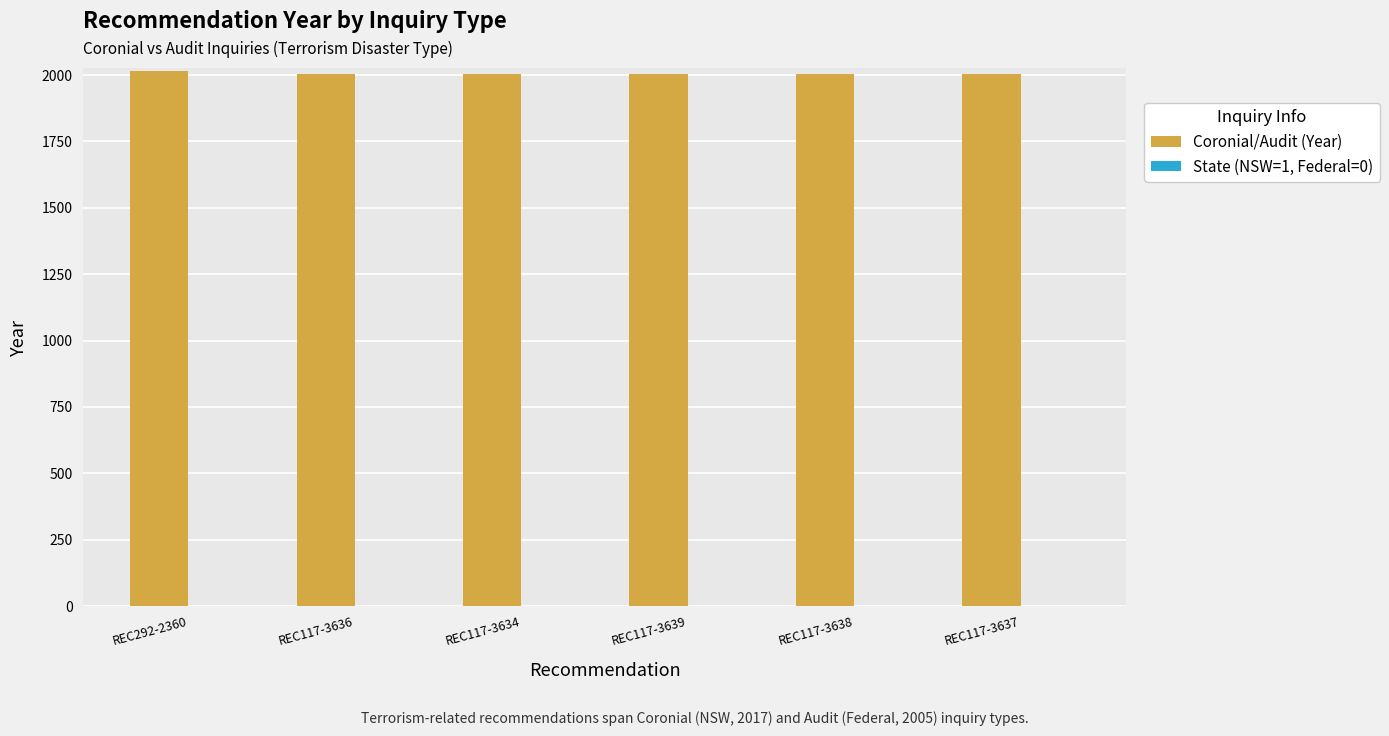

What is the sum of all Coronial/Audit (Year) values?

12042